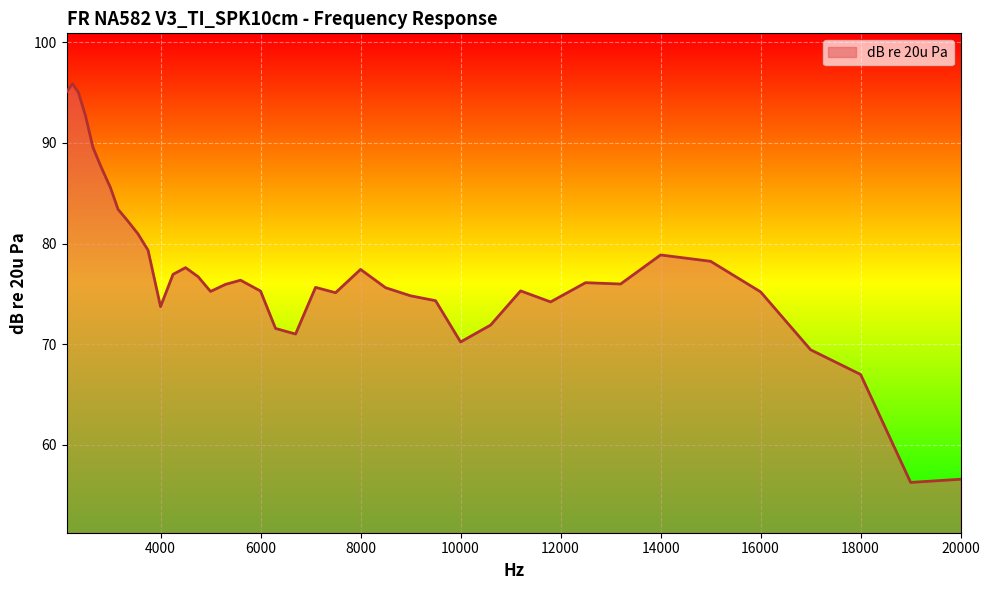

What is the difference between the maximum and minimum values?

39.6